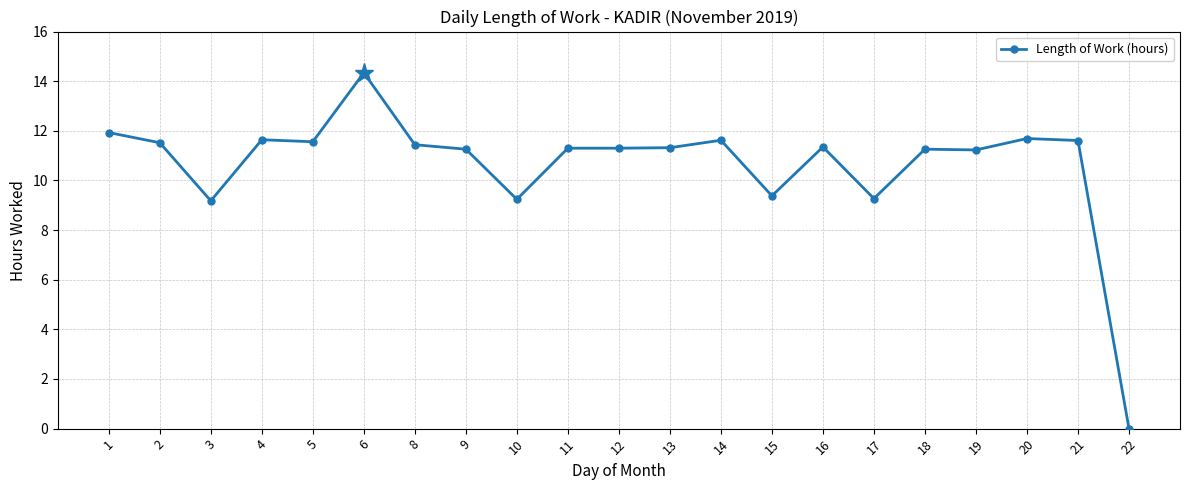

How many categories are shown in the chart?

21